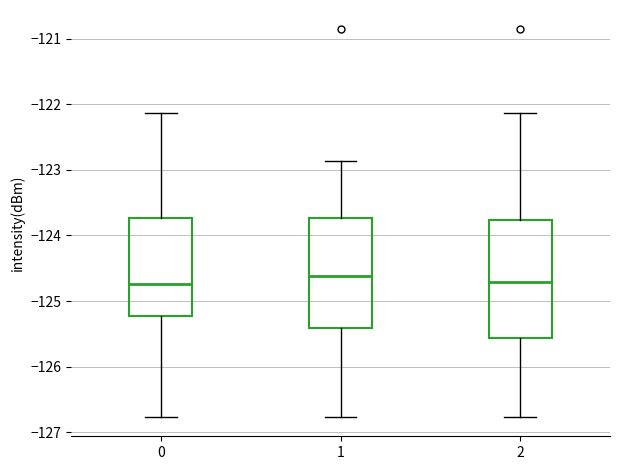

Which box is the tallest, from its lower edge to its upper edge?

2